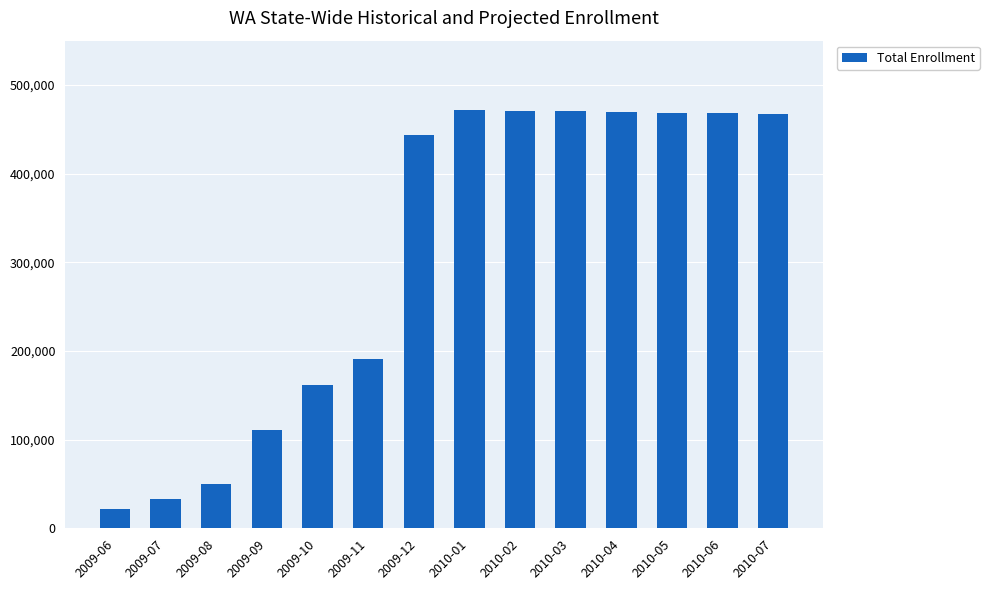

Is it true that the value at 2010-03 is 470322.1?

True